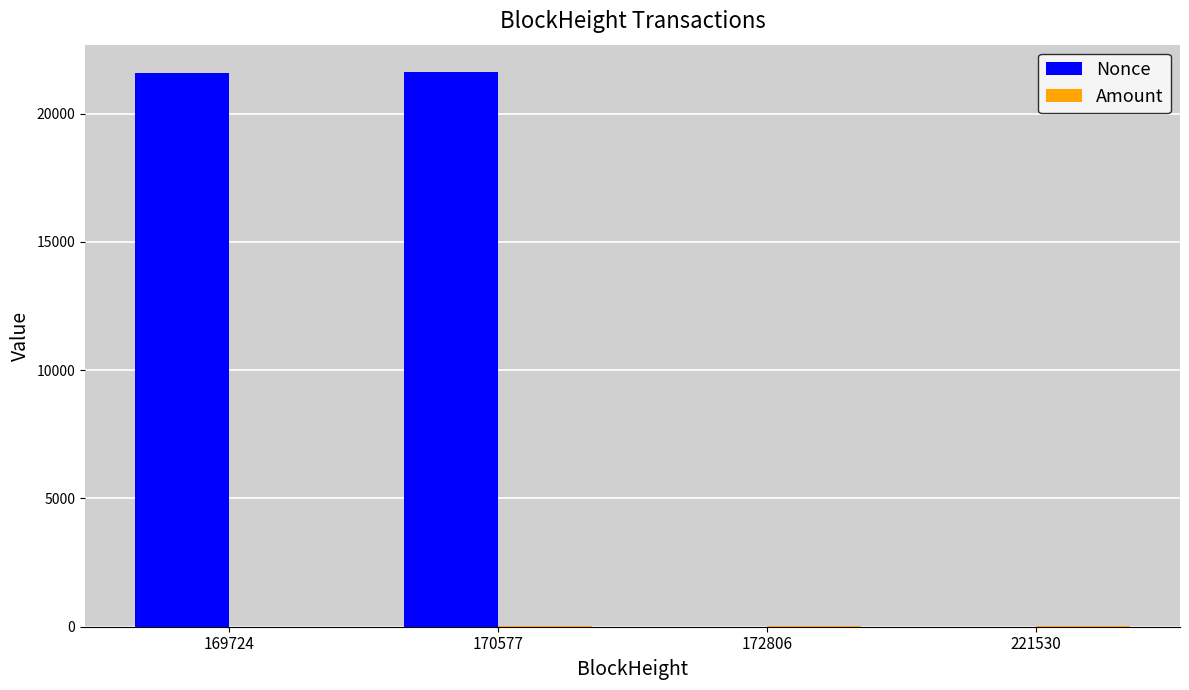

Which series has the largest total across all categories?

Nonce